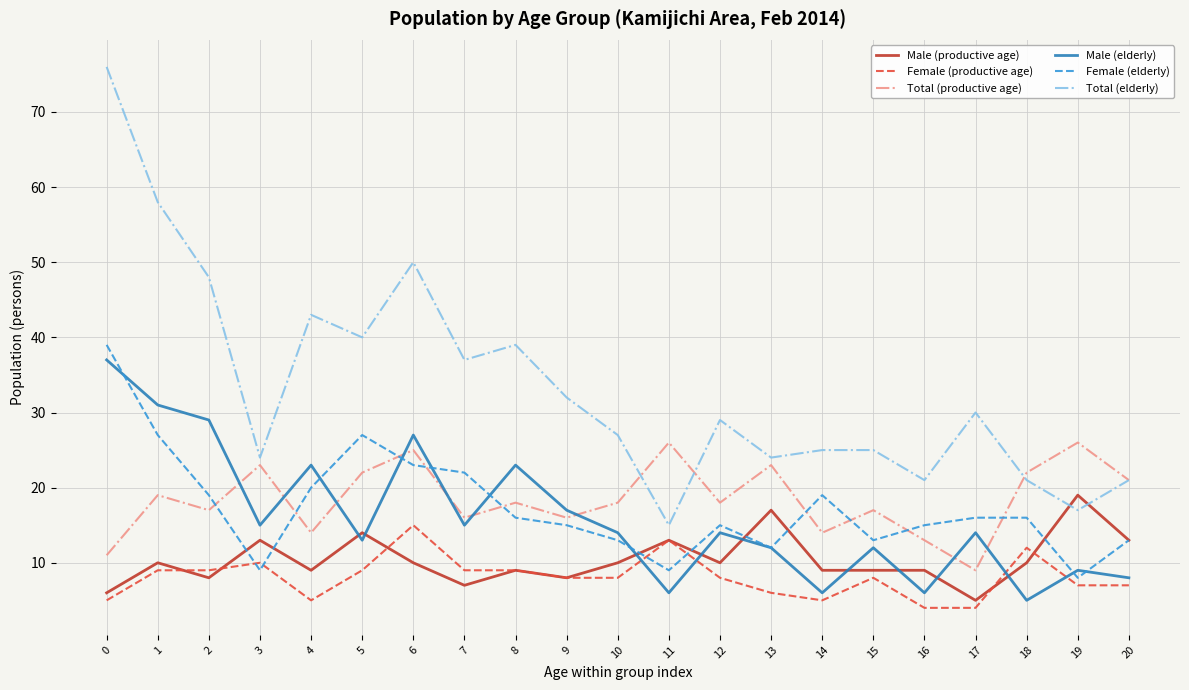

How many lines are shown in the chart?

6